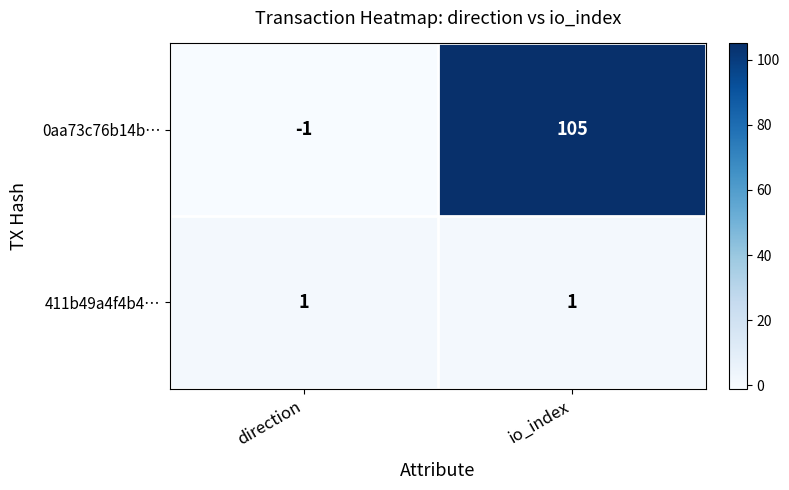

What is the greatest value displayed?

105